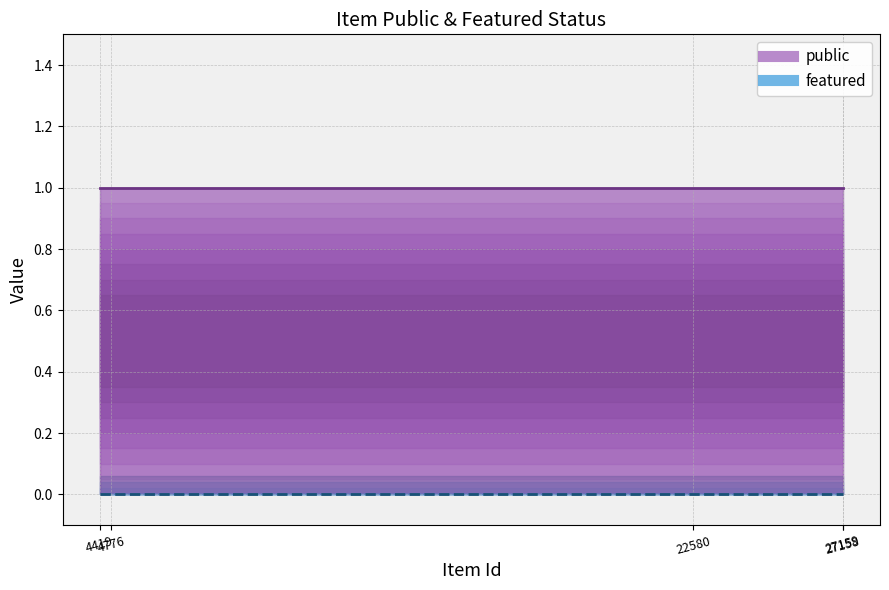

What value does the public series have at 4776?

1